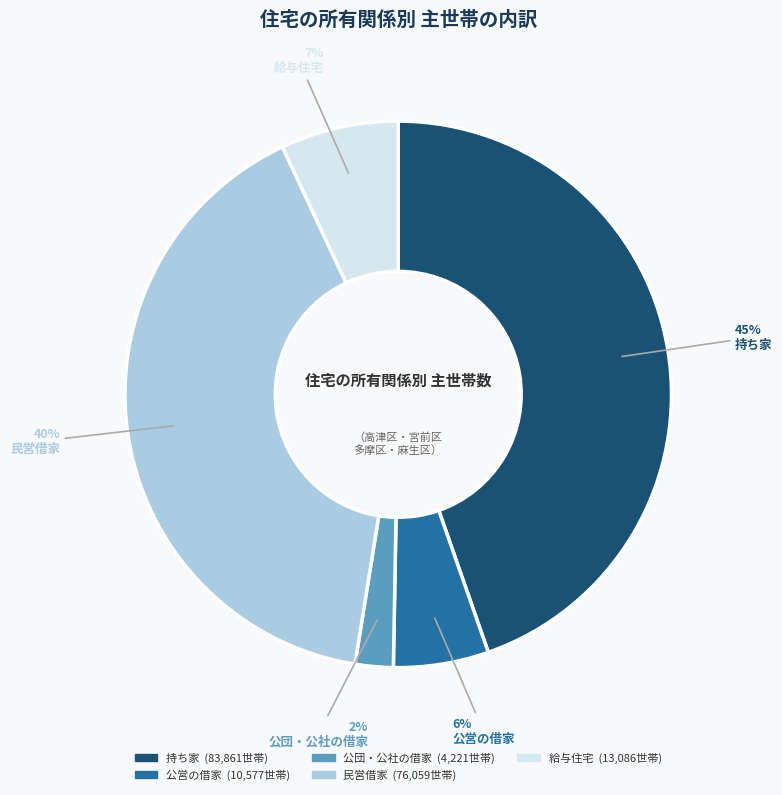

Does any single category account for the majority?

No